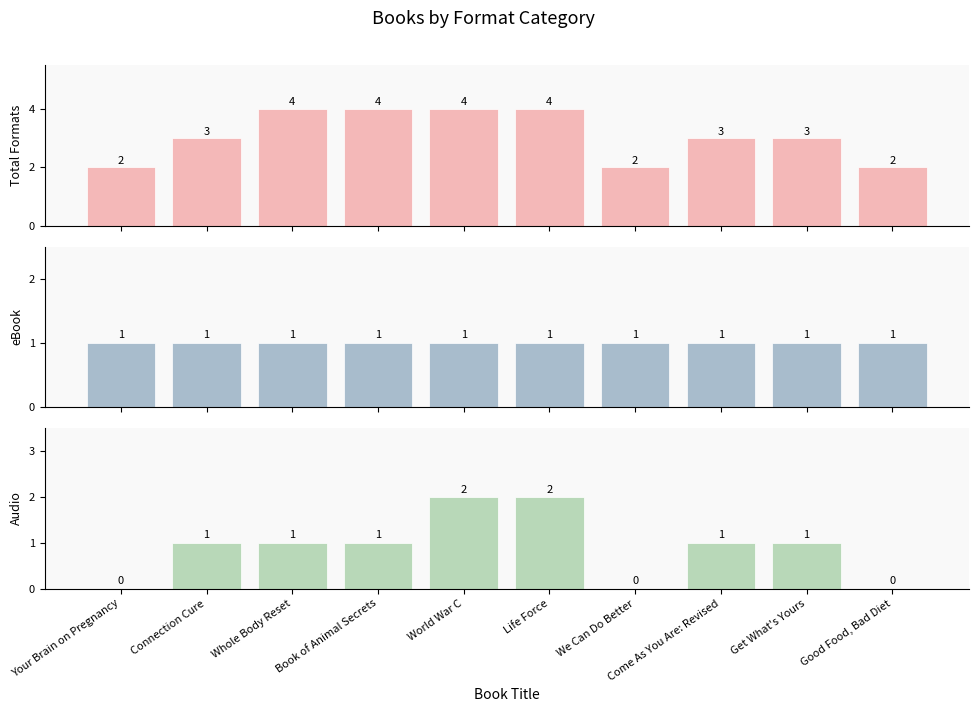

What is the sum of all Audio values?

9